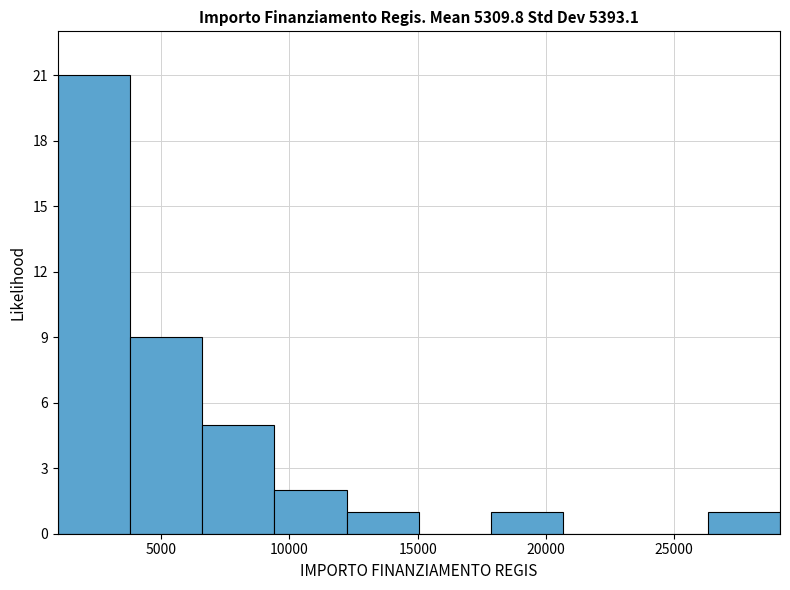

How tall is the bar that spans 9500 to 12000 on the x-axis? Neither the bar edges nor the heights are printed on the chart, so give them approximately, as read against the axes.

2